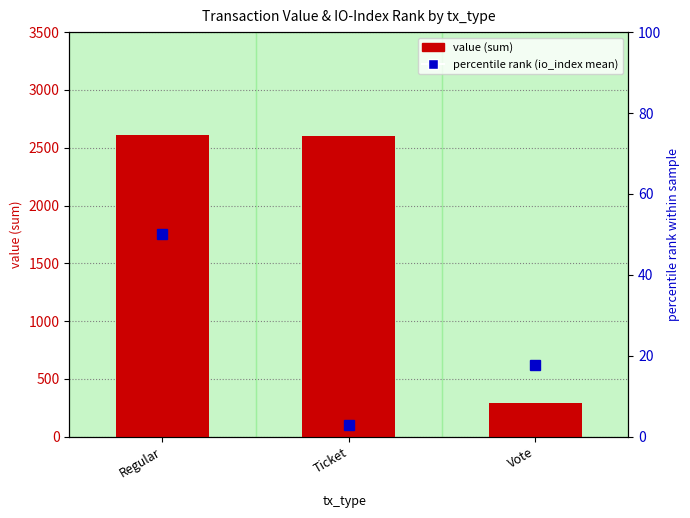

What is the minimum value for value (sum)?

291.0